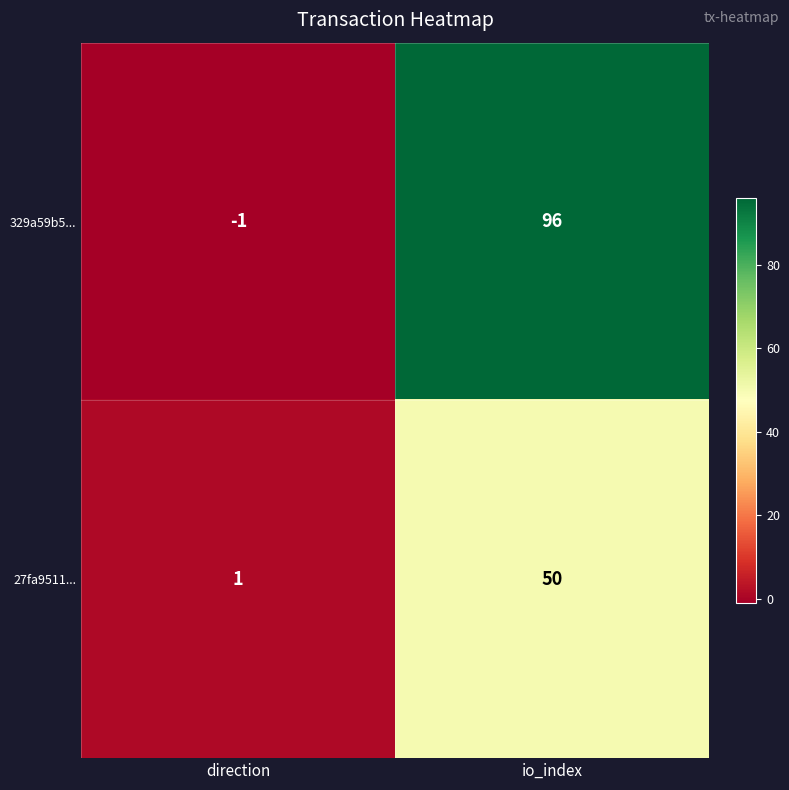

Is it true that 27fa9511... equals 50 at io_index?

True